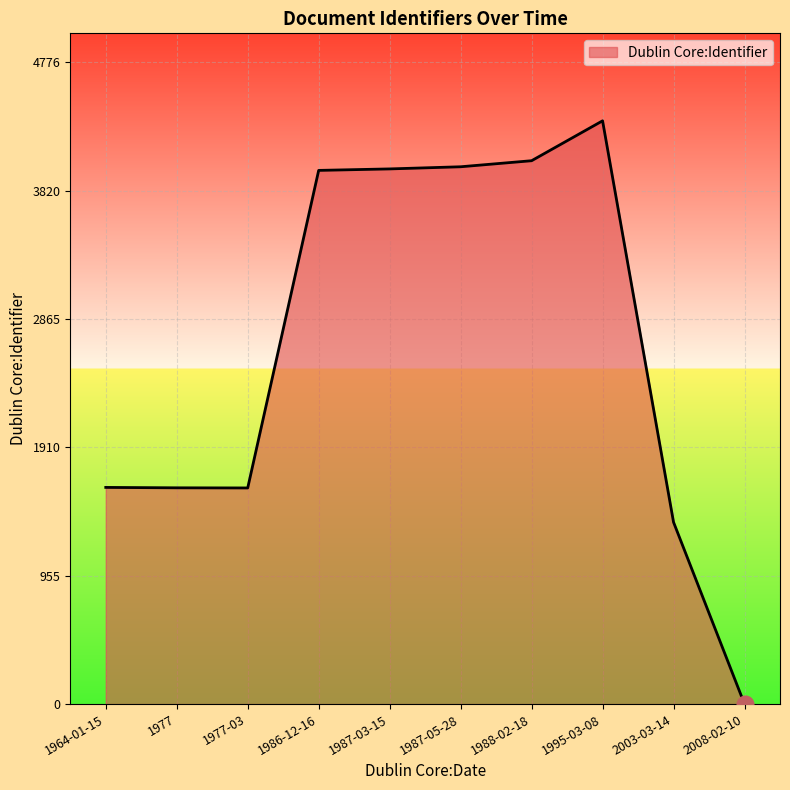

The value at 2008-02-10 is 0. True or false?

True